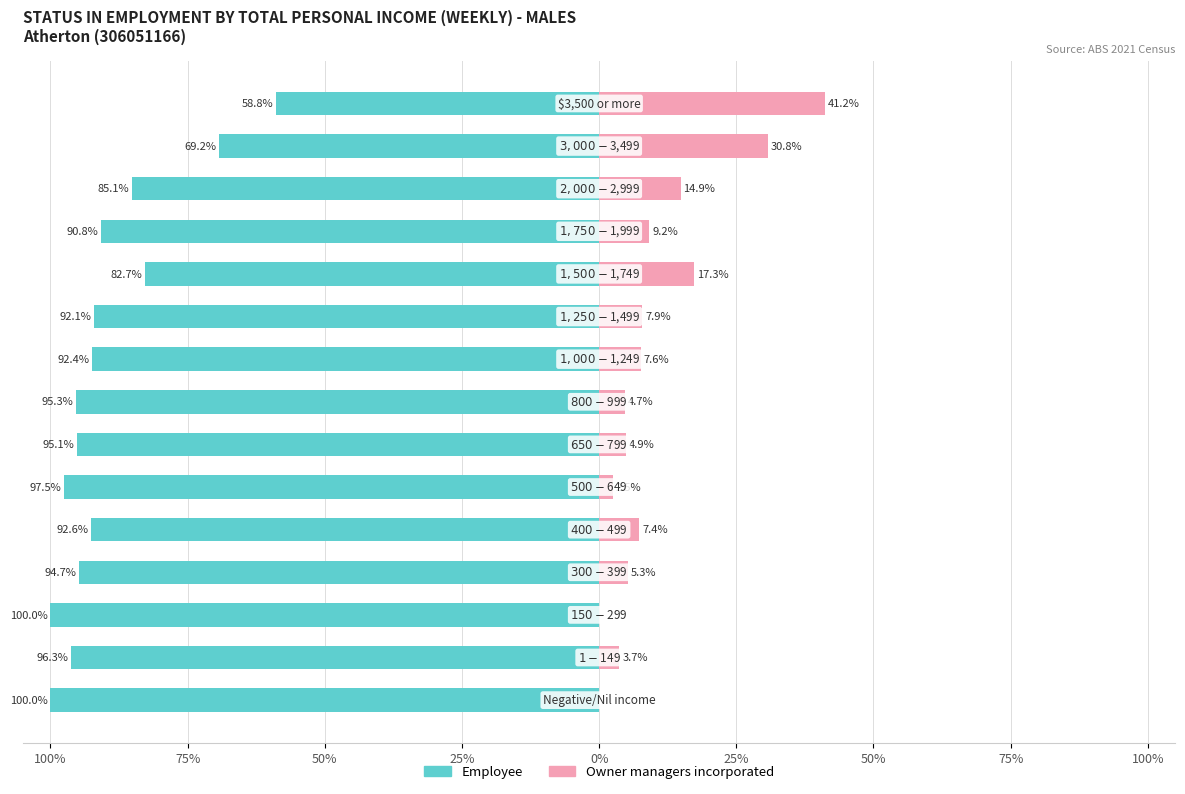

What is the maximum value for Owner managers incorporated?

41.2